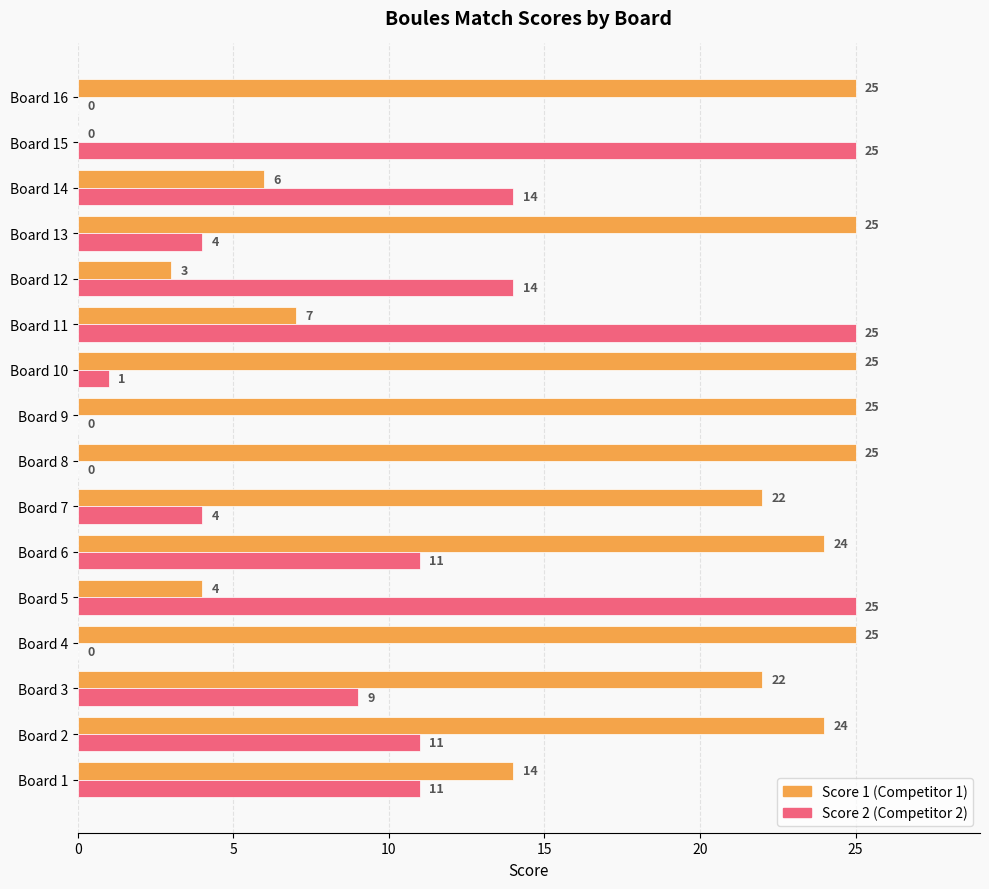

What is the total value across all series at Board 4?

25